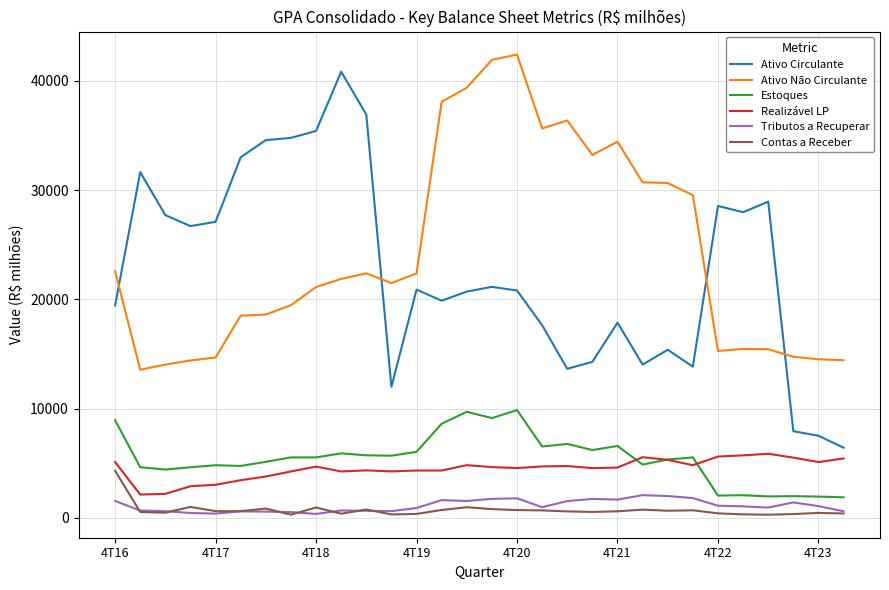

Count the number of categories in the chart.

30